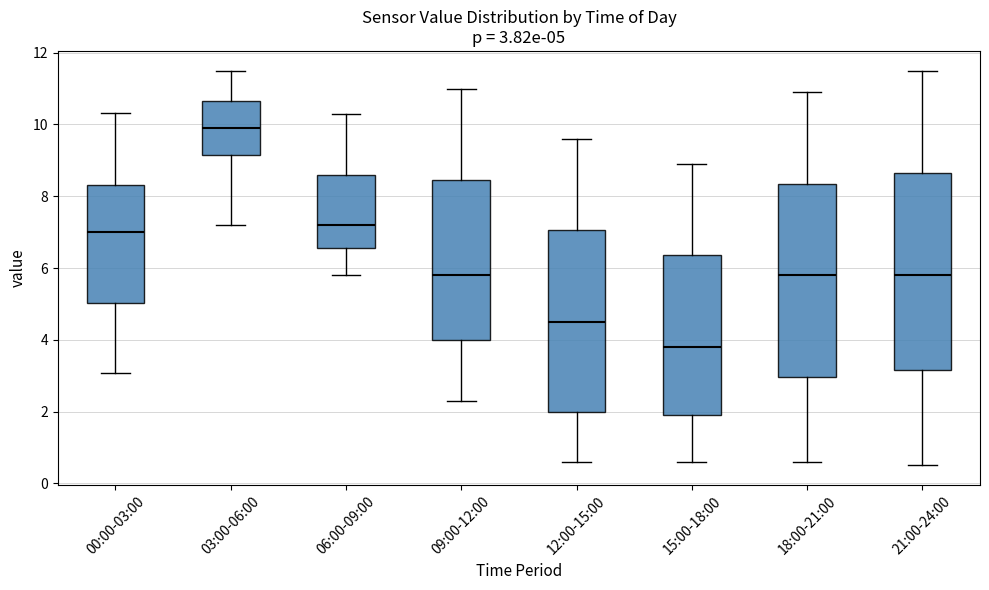

Which box has the highest median line?

03:00-06:00